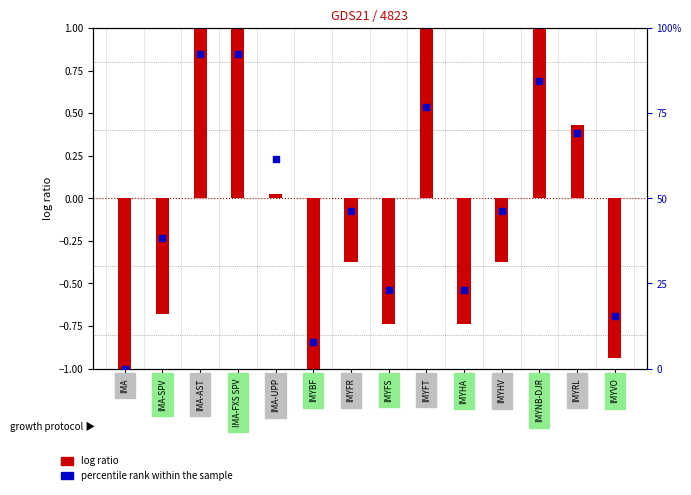

Between IMA-SPV and IMYFS, which is larger?

IMA-SPV